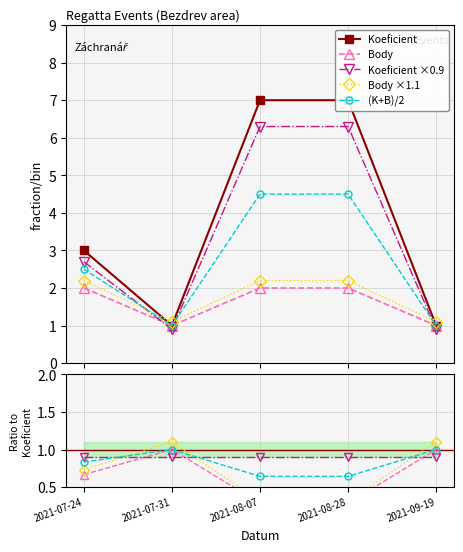

What is the value of the Koeficient point at the 1st from the left?

3